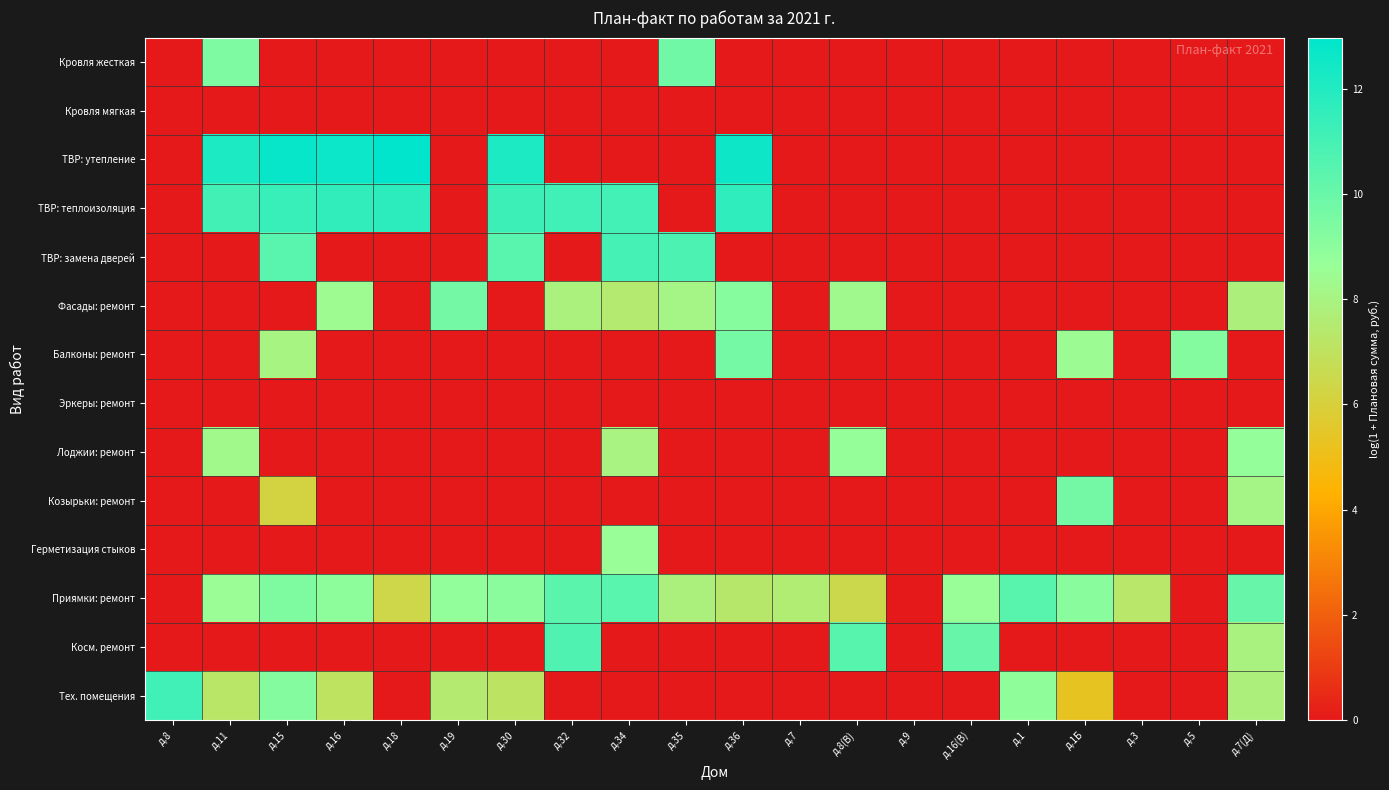

Reading right to left, extract all data points from this chart.

Кровля жесткая: д.7(Д)=0.0	д.5=0.0	д.3=0.0	д.1Б=0.0	д.1=0.0	д.16(В)=0.0	д.9=0.0	д.8(В)=0.0	д.7=0.0	д.36=0.0	д.35=9.8	д.34=0.0	д.32=0.0	д.30=0.0	д.19=0.0	д.18=0.0	д.16=0.0	д.15=0.0	д.11=9.4	д.8=0.0
Кровля мягкая: д.7(Д)=0.0	д.5=0.0	д.3=0.0	д.1Б=0.0	д.1=0.0	д.16(В)=0.0	д.9=0.0	д.8(В)=0.0	д.7=0.0	д.36=0.0	д.35=0.0	д.34=0.0	д.32=0.0	д.30=0.0	д.19=0.0	д.18=0.0	д.16=0.0	д.15=0.0	д.11=0.0	д.8=0.0
ТВР: утепление: д.7(Д)=0.0	д.5=0.0	д.3=0.0	д.1Б=0.0	д.1=0.0	д.16(В)=0.0	д.9=0.0	д.8(В)=0.0	д.7=0.0	д.36=12.6	д.35=0.0	д.34=0.0	д.32=0.0	д.30=12.2	д.19=0.0	д.18=13.0	д.16=12.6	д.15=12.7	д.11=12.1	д.8=0.0
ТВР: теплоизоляция: д.7(Д)=0.0	д.5=0.0	д.3=0.0	д.1Б=0.0	д.1=0.0	д.16(В)=0.0	д.9=0.0	д.8(В)=0.0	д.7=0.0	д.36=11.6	д.35=0.0	д.34=11.1	д.32=11.1	д.30=11.3	д.19=0.0	д.18=11.7	д.16=11.6	д.15=11.4	д.11=11.1	д.8=0.0
ТВР: замена дверей: д.7(Д)=0.0	д.5=0.0	д.3=0.0	д.1Б=0.0	д.1=0.0	д.16(В)=0.0	д.9=0.0	д.8(В)=0.0	д.7=0.0	д.36=0.0	д.35=10.8	д.34=11.0	д.32=0.0	д.30=10.4	д.19=0.0	д.18=0.0	д.16=0.0	д.15=10.4	д.11=0.0	д.8=0.0
Фасады: ремонт: д.7(Д)=7.8	д.5=0.0	д.3=0.0	д.1Б=0.0	д.1=0.0	д.16(В)=0.0	д.9=0.0	д.8(В)=8.3	д.7=0.0	д.36=9.1	д.35=8.1	д.34=7.5	д.32=7.9	д.30=0.0	д.19=9.7	д.18=0.0	д.16=8.4	д.15=0.0	д.11=0.0	д.8=0.0
Балконы: ремонт: д.7(Д)=0.0	д.5=9.2	д.3=0.0	д.1Б=8.5	д.1=0.0	д.16(В)=0.0	д.9=0.0	д.8(В)=0.0	д.7=0.0	д.36=9.6	д.35=0.0	д.34=0.0	д.32=0.0	д.30=0.0	д.19=0.0	д.18=0.0	д.16=0.0	д.15=8.0	д.11=0.0	д.8=0.0
Эркеры: ремонт: д.7(Д)=0.0	д.5=0.0	д.3=0.0	д.1Б=0.0	д.1=0.0	д.16(В)=0.0	д.9=0.0	д.8(В)=0.0	д.7=0.0	д.36=0.0	д.35=0.0	д.34=0.0	д.32=0.0	д.30=0.0	д.19=0.0	д.18=0.0	д.16=0.0	д.15=0.0	д.11=0.0	д.8=0.0
Лоджии: ремонт: д.7(Д)=8.8	д.5=0.0	д.3=0.0	д.1Б=0.0	д.1=0.0	д.16(В)=0.0	д.9=0.0	д.8(В)=8.7	д.7=0.0	д.36=0.0	д.35=0.0	д.34=8.0	д.32=0.0	д.30=0.0	д.19=0.0	д.18=0.0	д.16=0.0	д.15=0.0	д.11=8.3	д.8=0.0
Козырьки: ремонт: д.7(Д)=8.1	д.5=0.0	д.3=0.0	д.1Б=9.7	д.1=0.0	д.16(В)=0.0	д.9=0.0	д.8(В)=0.0	д.7=0.0	д.36=0.0	д.35=0.0	д.34=0.0	д.32=0.0	д.30=0.0	д.19=0.0	д.18=0.0	д.16=0.0	д.15=6.2	д.11=0.0	д.8=0.0
Герметизация стыков: д.7(Д)=0.0	д.5=0.0	д.3=0.0	д.1Б=0.0	д.1=0.0	д.16(В)=0.0	д.9=0.0	д.8(В)=0.0	д.7=0.0	д.36=0.0	д.35=0.0	д.34=8.6	д.32=0.0	д.30=0.0	д.19=0.0	д.18=0.0	д.16=0.0	д.15=0.0	д.11=0.0	д.8=0.0
Приямки: ремонт: д.7(Д)=10.1	д.5=0.0	д.3=7.3	д.1Б=9.1	д.1=10.5	д.16(В)=8.6	д.9=0.0	д.8(В)=6.5	д.7=7.6	д.36=7.3	д.35=7.8	д.34=10.4	д.32=10.4	д.30=9.0	д.19=8.8	д.18=6.4	д.16=9.0	д.15=9.4	д.11=8.6	д.8=0.0
Косм. ремонт: д.7(Д)=7.9	д.5=0.0	д.3=0.0	д.1Б=0.0	д.1=0.0	д.16(В)=10.0	д.9=0.0	д.8(В)=10.5	д.7=0.0	д.36=0.0	д.35=0.0	д.34=0.0	д.32=10.7	д.30=0.0	д.19=0.0	д.18=0.0	д.16=0.0	д.15=0.0	д.11=0.0	д.8=0.0
Тех. помещения: д.7(Д)=7.8	д.5=0.0	д.3=0.0	д.1Б=5.3	д.1=8.9	д.16(В)=0.0	д.9=0.0	д.8(В)=0.0	д.7=0.0	д.36=0.0	д.35=0.0	д.34=0.0	д.32=0.0	д.30=7.1	д.19=7.5	д.18=0.0	д.16=7.1	д.15=9.2	д.11=7.3	д.8=11.1